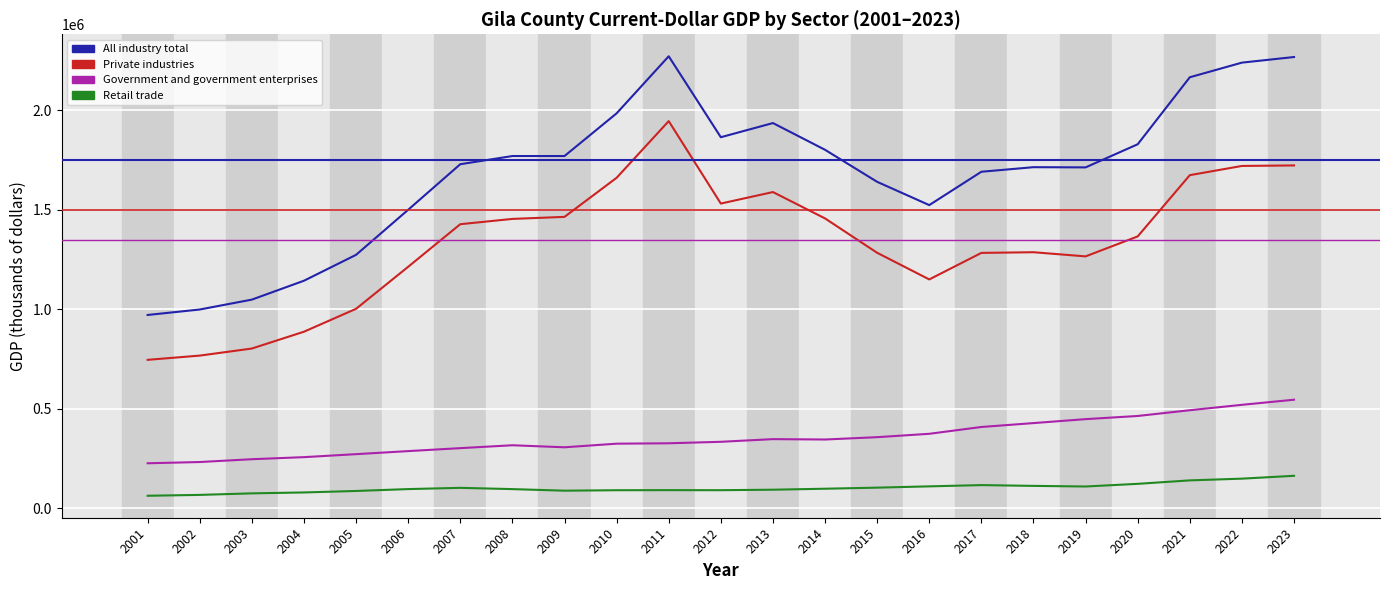

What is the sum of all Private industries values?

30687802